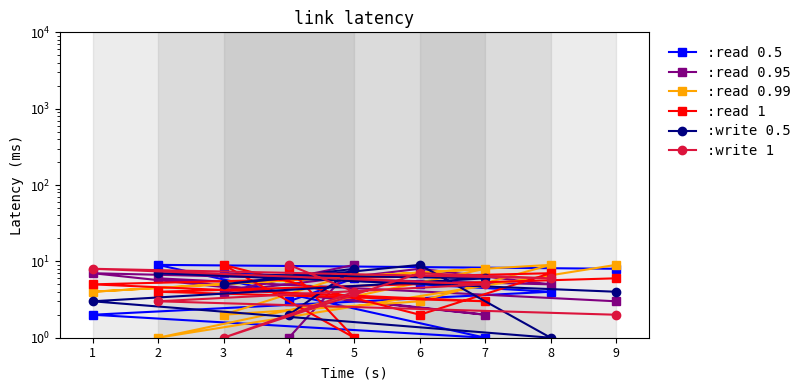

What is the approximate value of :write 0.5 at 6?

9